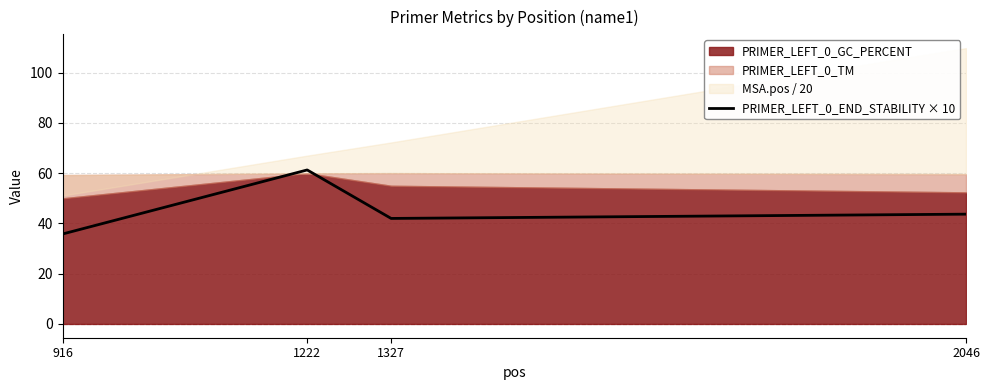

Which label corresponds to the smallest value in the chart?

916